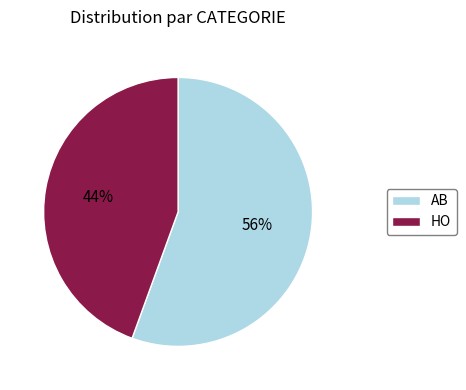

What percentage is the HO slice, to the nearest percent?

44%